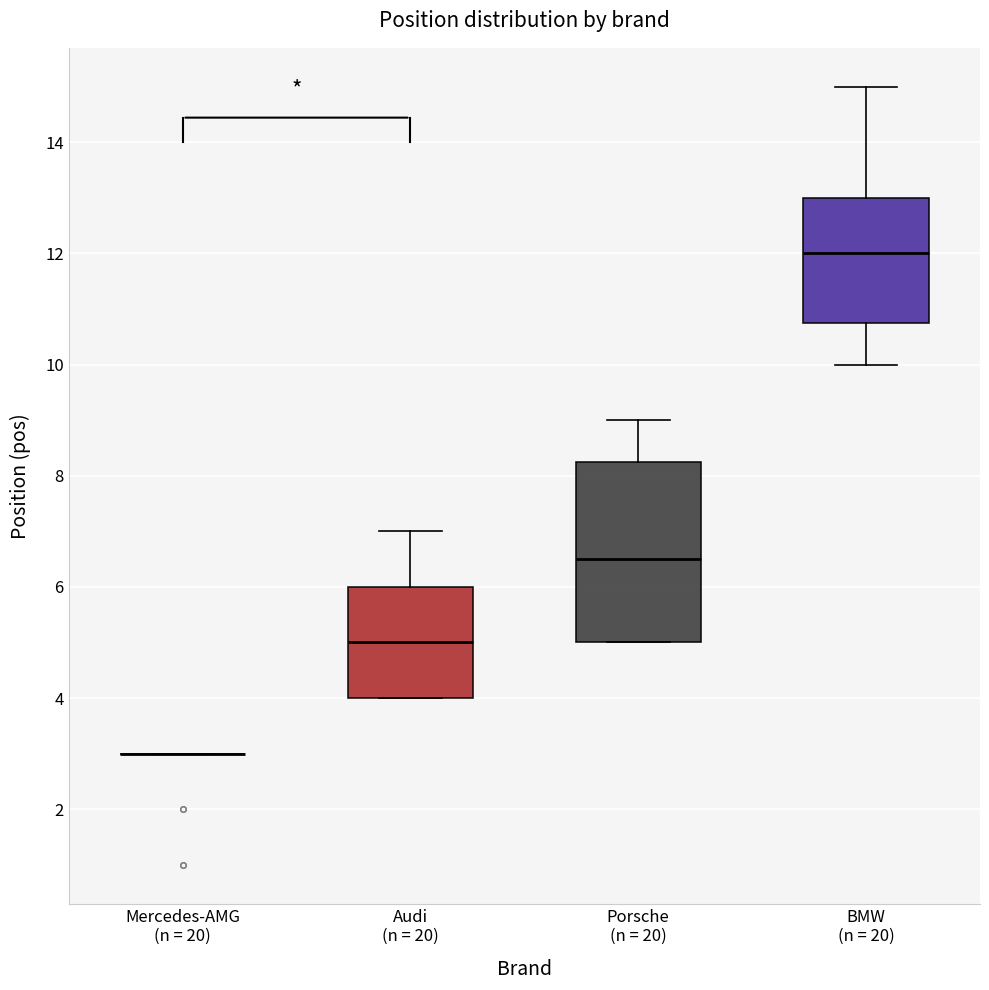

Reading left to right, transcribe this box plot: for each box, give where its median line is, the range the box spans, and where its two whiskers end, as read against the y-axis. The values are not printed on the chart, so give them approximately, as read against the axis.

Mercedes-AMG (n = 20): box collapsed to a line at 3.0, whiskers 3.0 to 3.0
Audi (n = 20): median 5.0, box 4.0 to 6.0, whiskers 4.0 to 7.0
Porsche (n = 20): median 6.6, box 5.0 to 8.2, whiskers 5.0 to 9.0
BMW (n = 20): median 12.0, box 10.8 to 13.0, whiskers 10.0 to 15.0